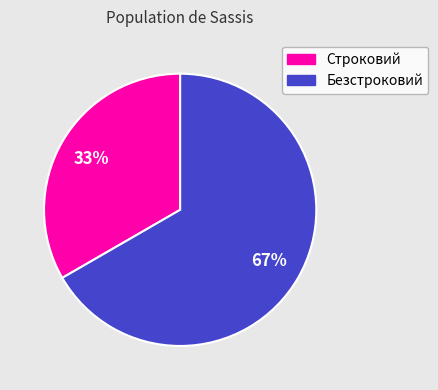

How many slices are in this pie chart?

2